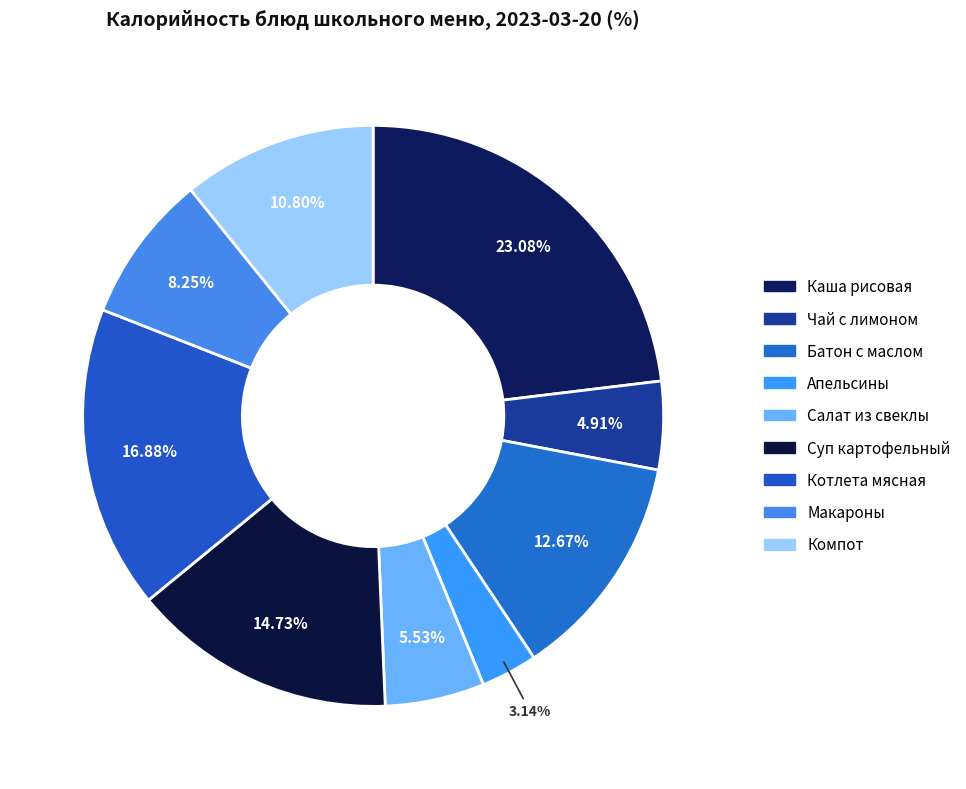

Which category has the smallest portion of the pie?

Апельсины